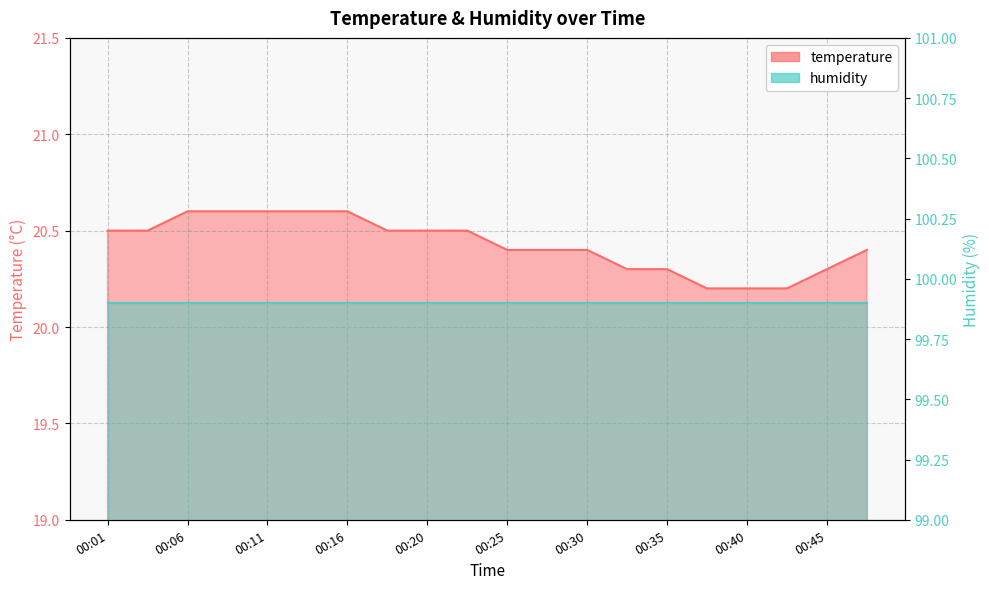

Reading left to right, transcribe all the data shown in this chart.

20.5	20.5	20.6	20.6	20.6	20.6	20.6	20.5	20.5	20.5	20.4	20.4	20.4	20.3	20.3	20.2	20.2	20.2	20.3	20.4